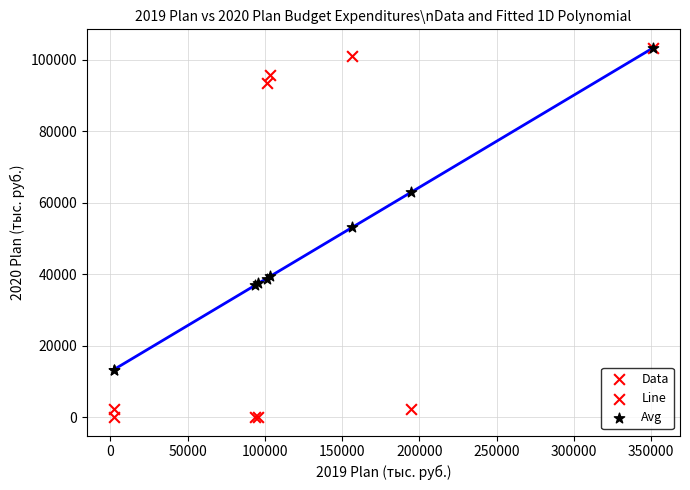

Across all series, what Y value is closest to 51652?

53084.6